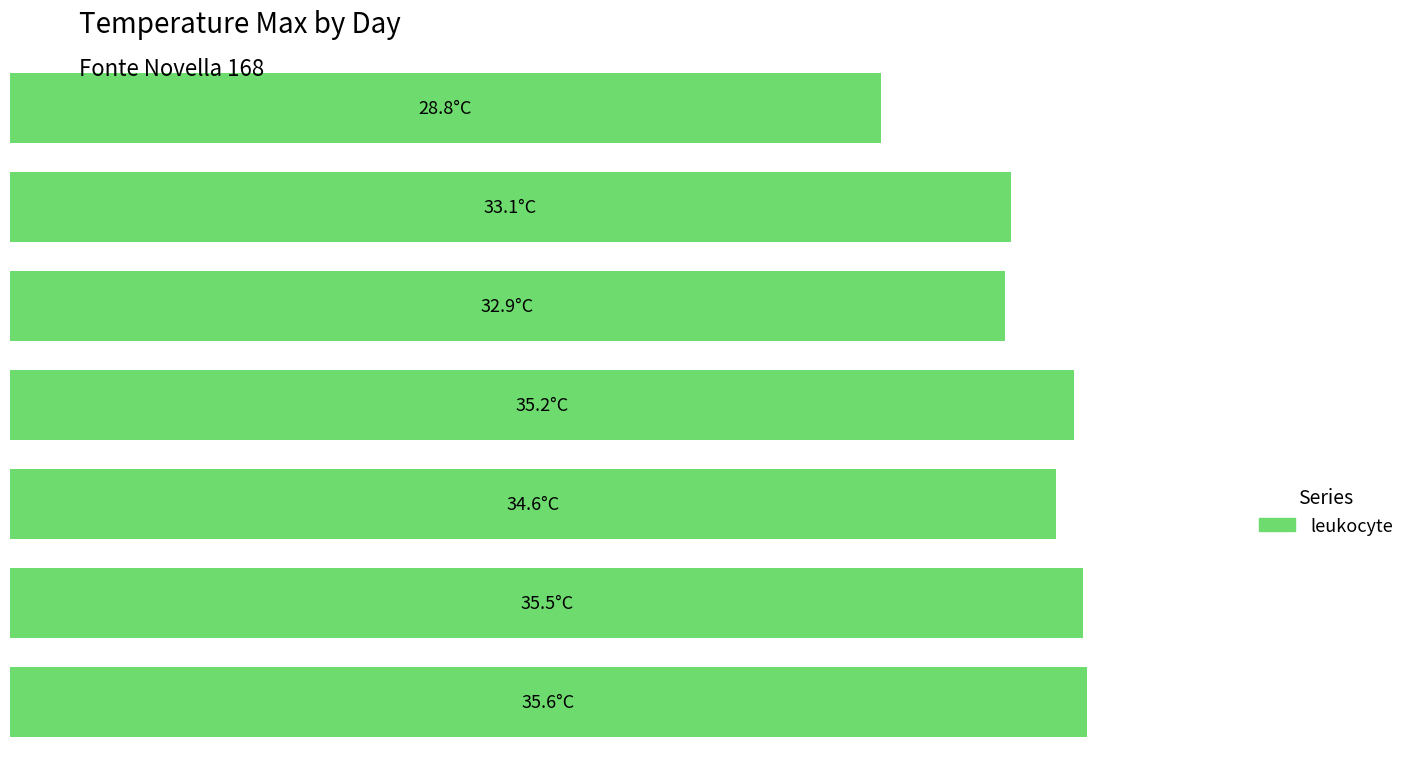

What is the sum of all values?

235.7